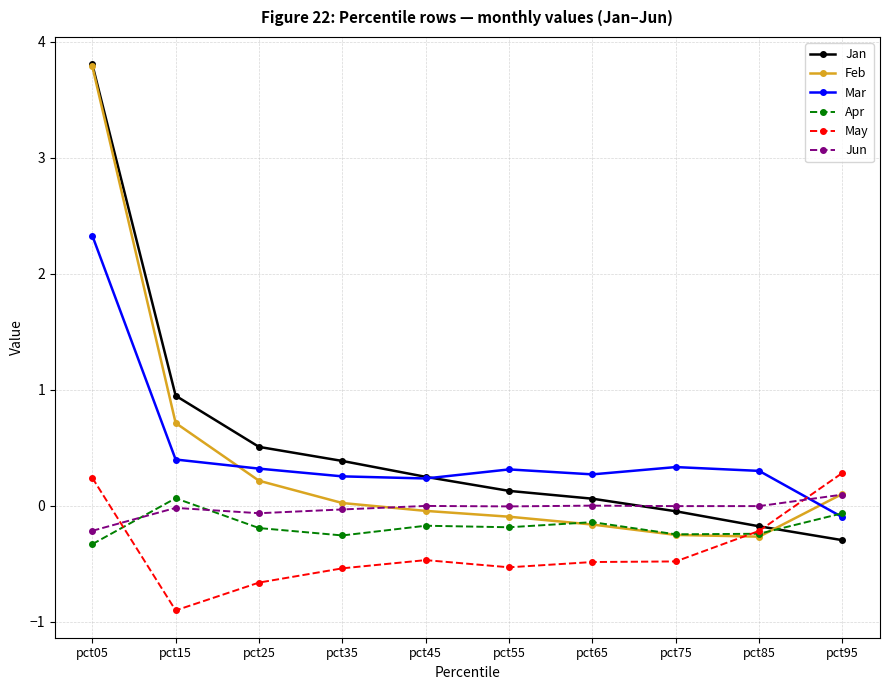

The value of Jan at pct15 is 1.5. True or false?

False